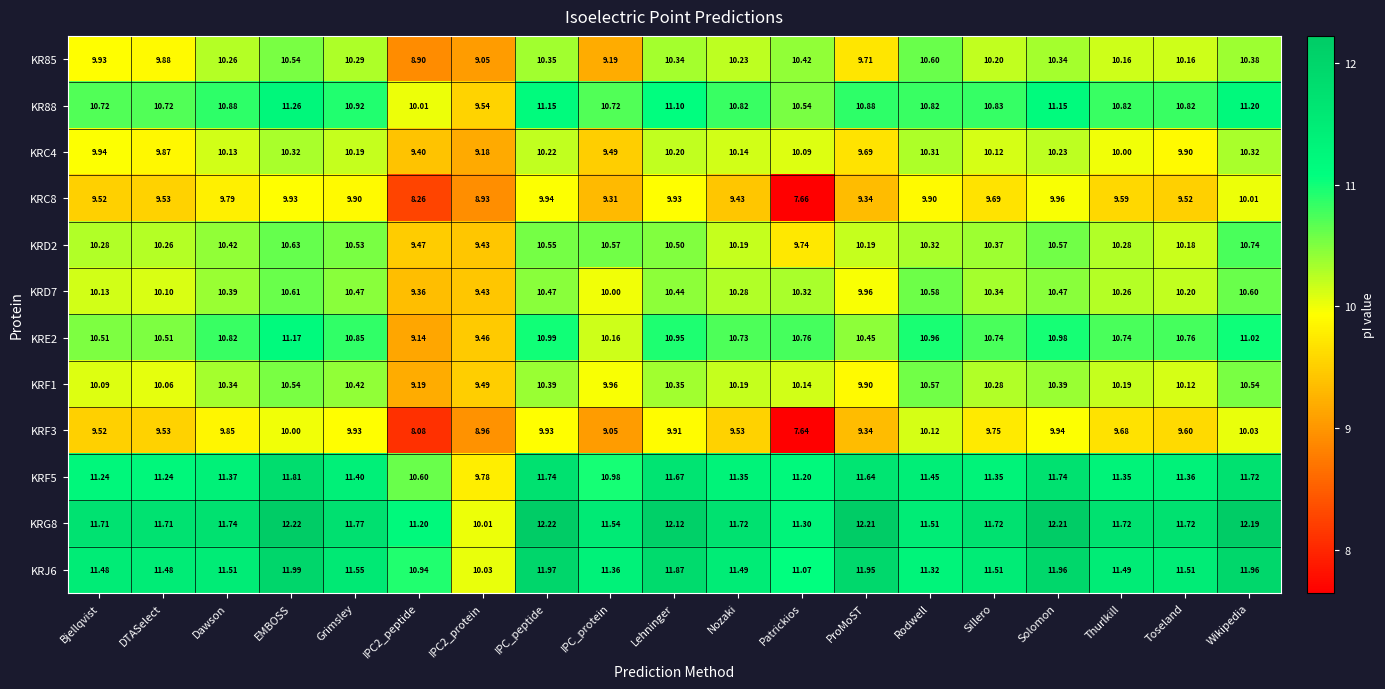

Which category has the lowest value across all series?

Patrickios